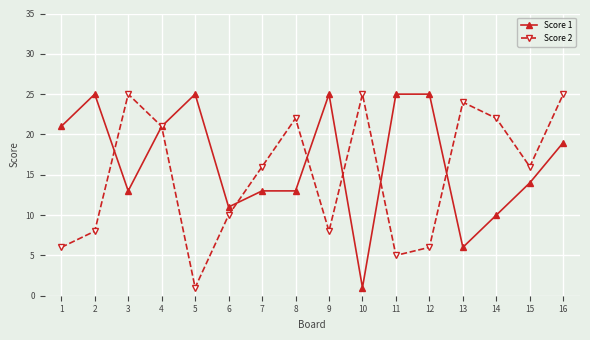

What is the maximum value shown in the chart?

25